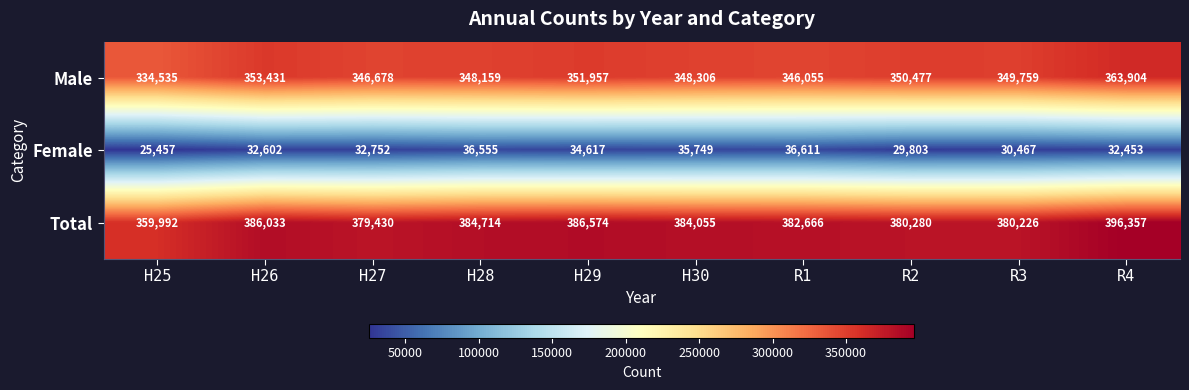

Count the number of categories in the chart.

10